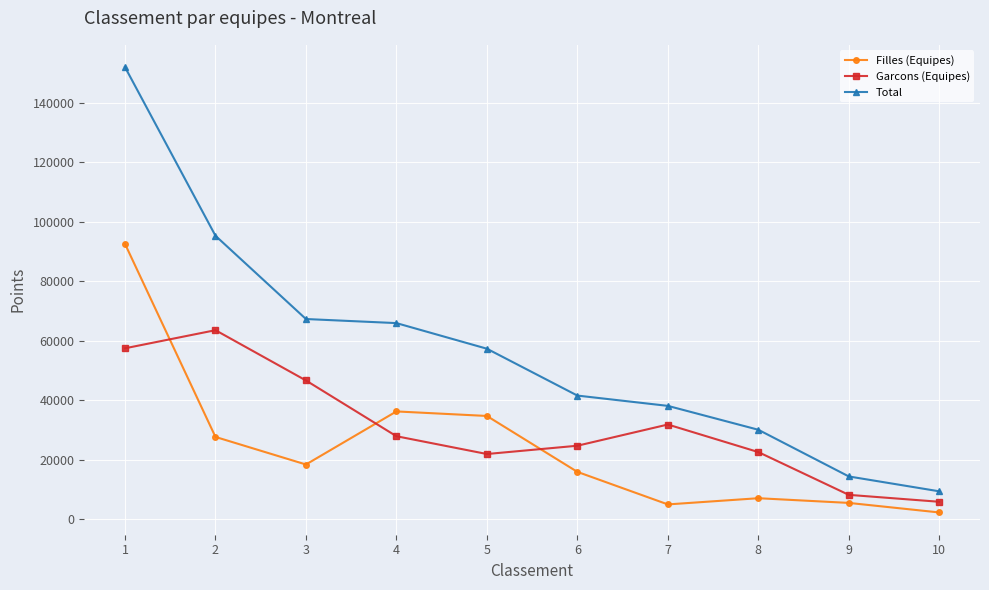

True or false: Total and Filles (Equipes) intersect in this chart.

False